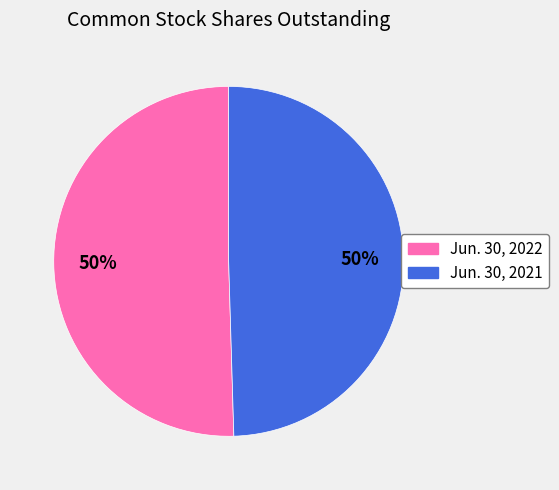

True or false: Jun. 30, 2022 accounts for 50% of the total.

True